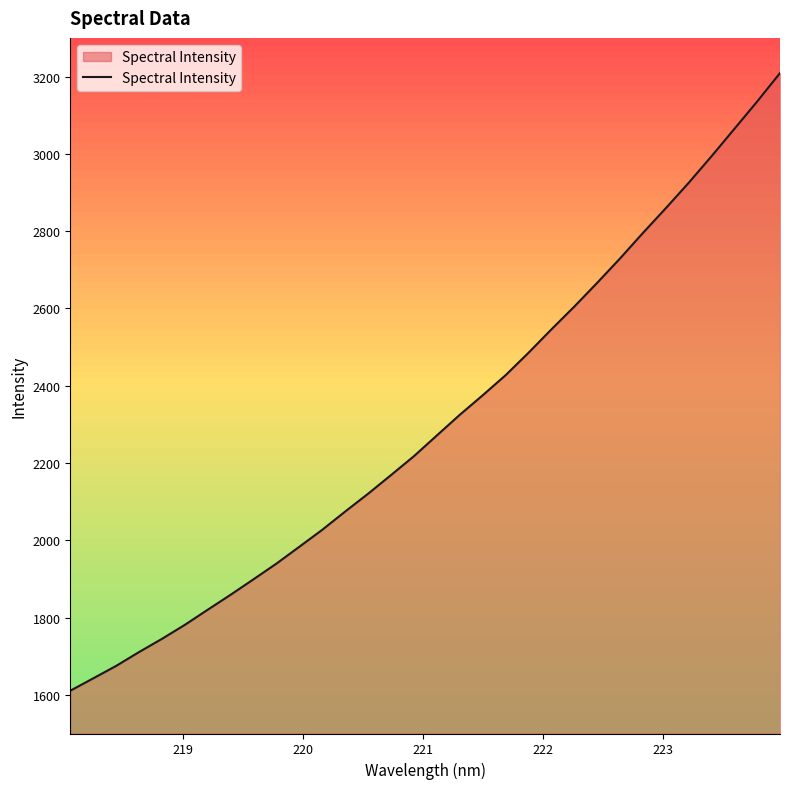

What is the difference between the maximum and minimum values?

1598.3